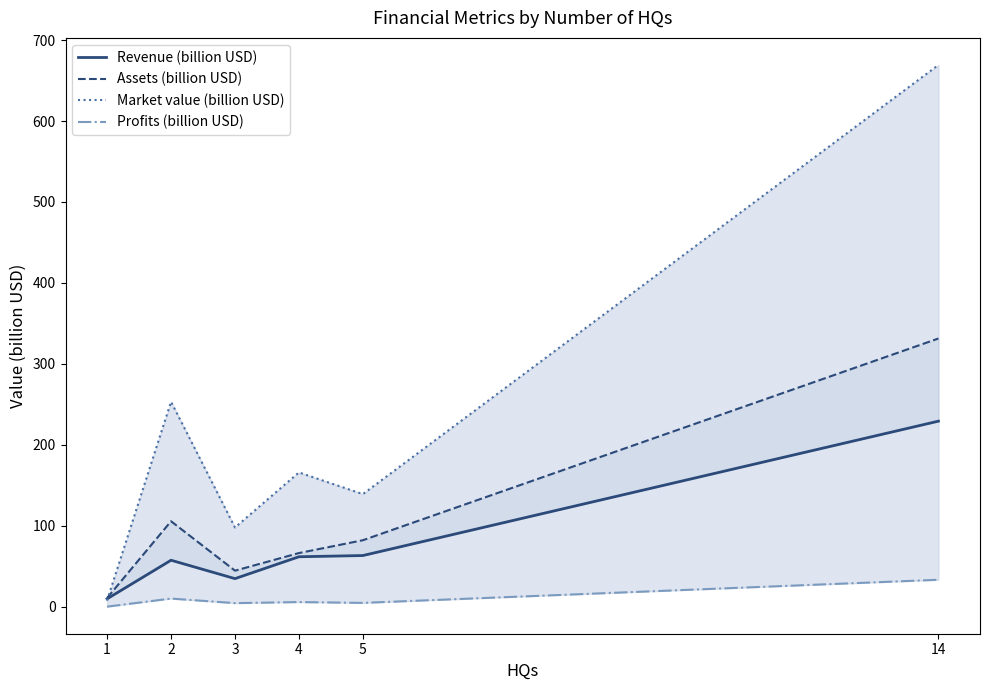

How many interior local peaks does the Assets (billion USD) series have?

1